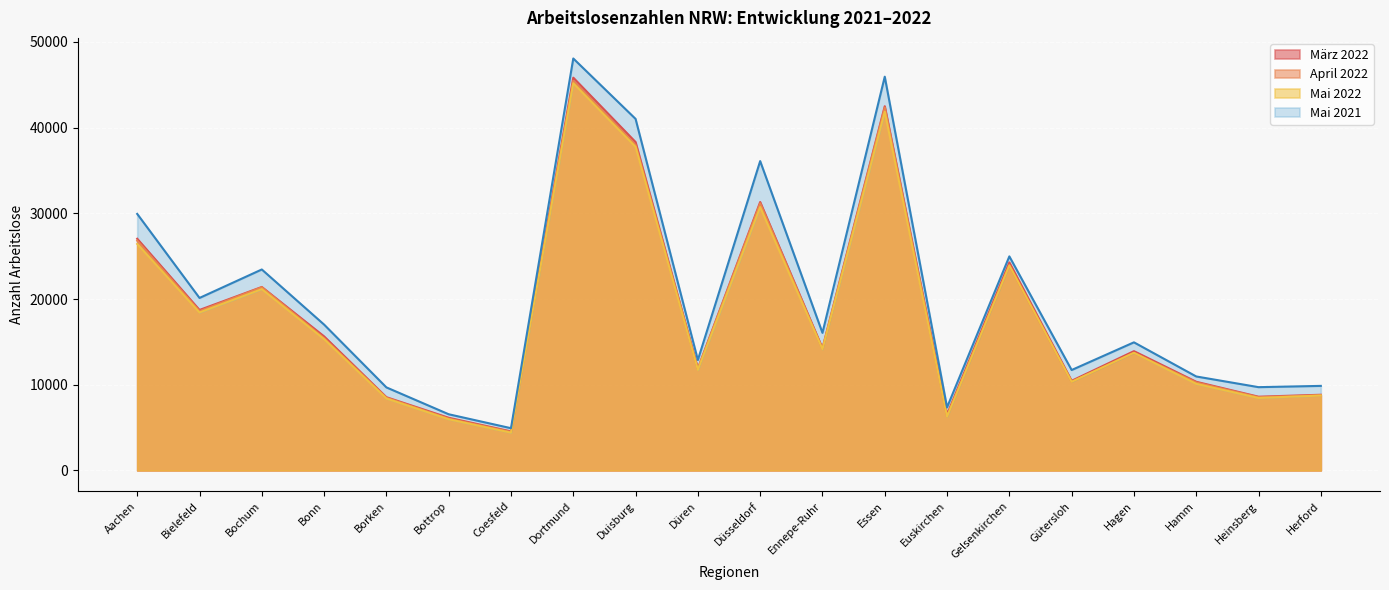

At which label does März 2022 first exceed 14267?

Aachen